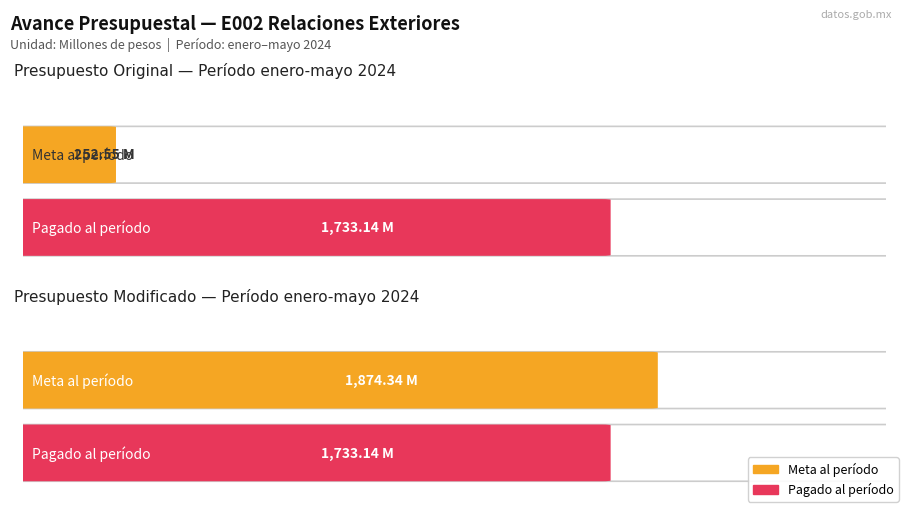

What is the sum of the Meta al período (Millones de pesos) values at PRESUPUESTO ORIGINAL and PRESUPUESTO MODIFICADO?

2126.9